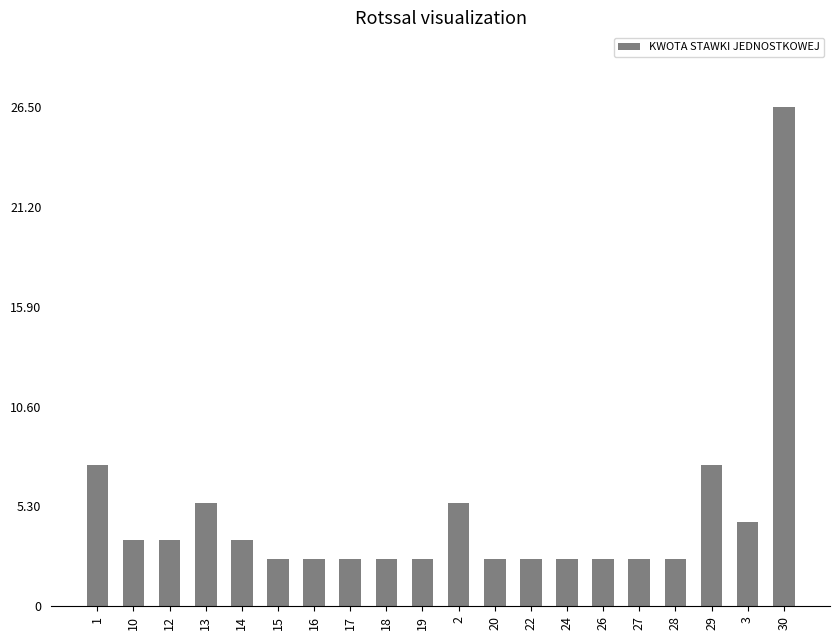

What is the change in value from 13 to 19?

-3000